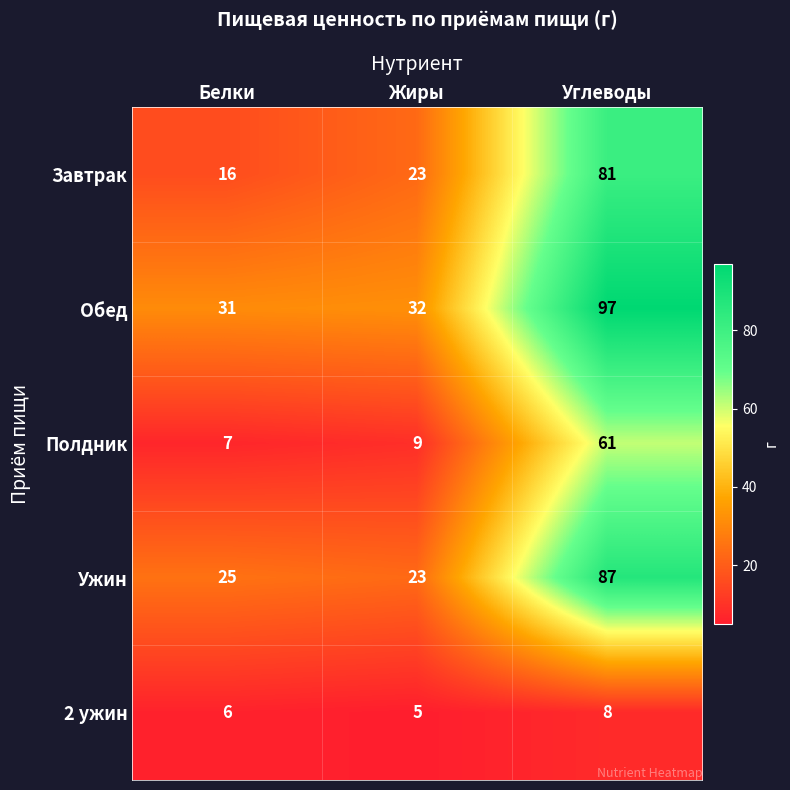

What is the minimum value shown in the chart?

5